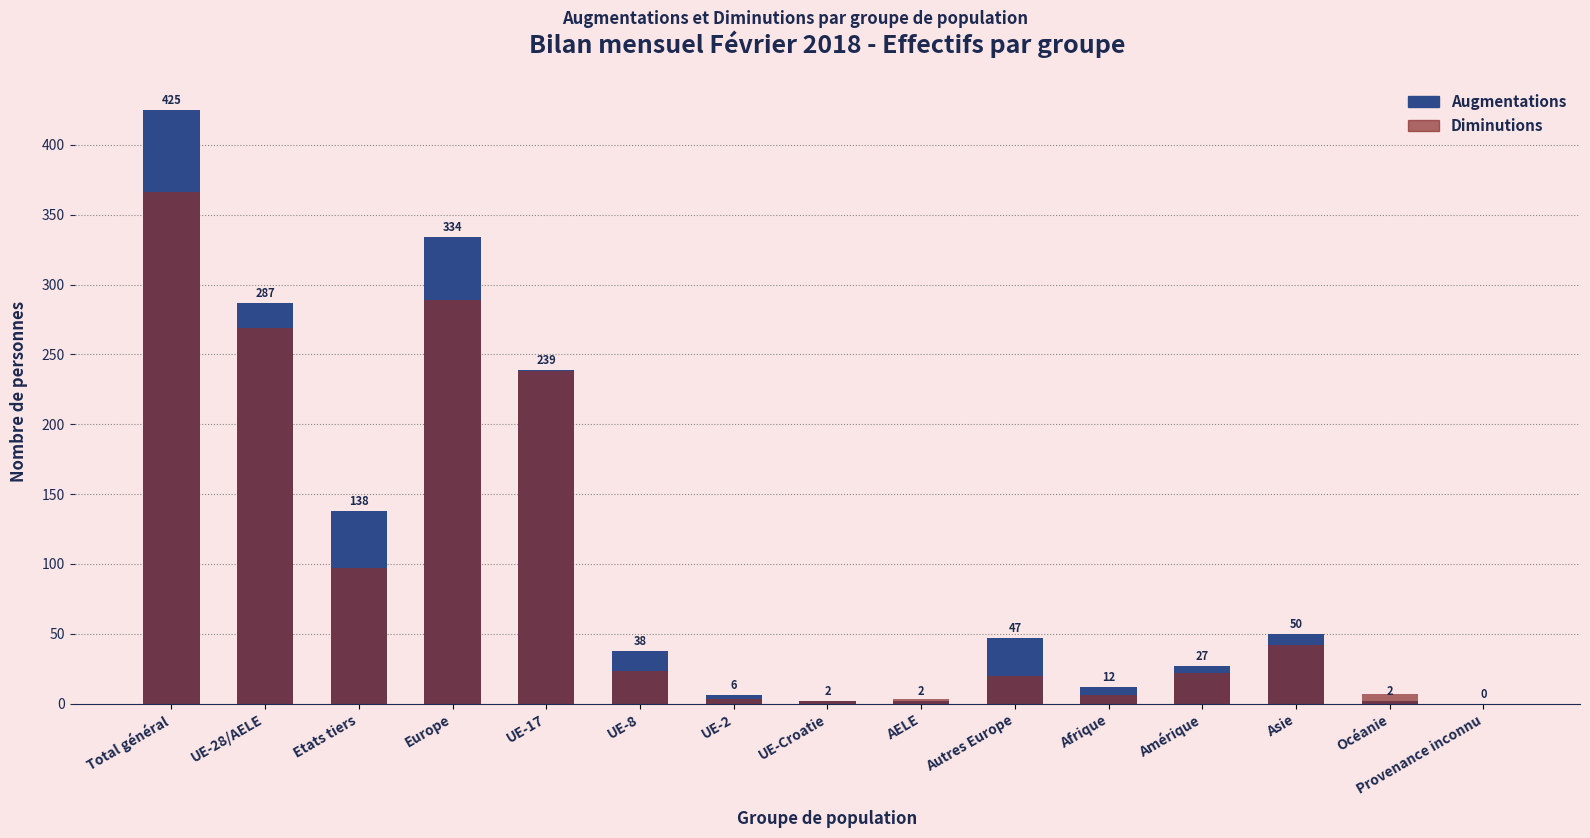

List the series in order of their peak value, lowest first.

Diminutions, Augmentations